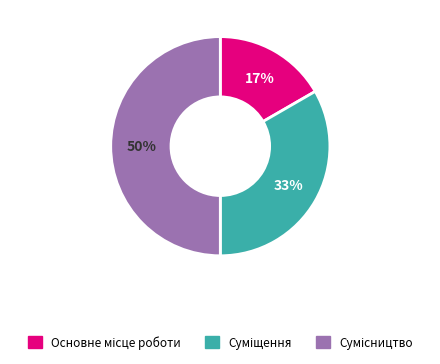

To the nearest percent, what is the difference between the largest and smallest slice percentages?

33%